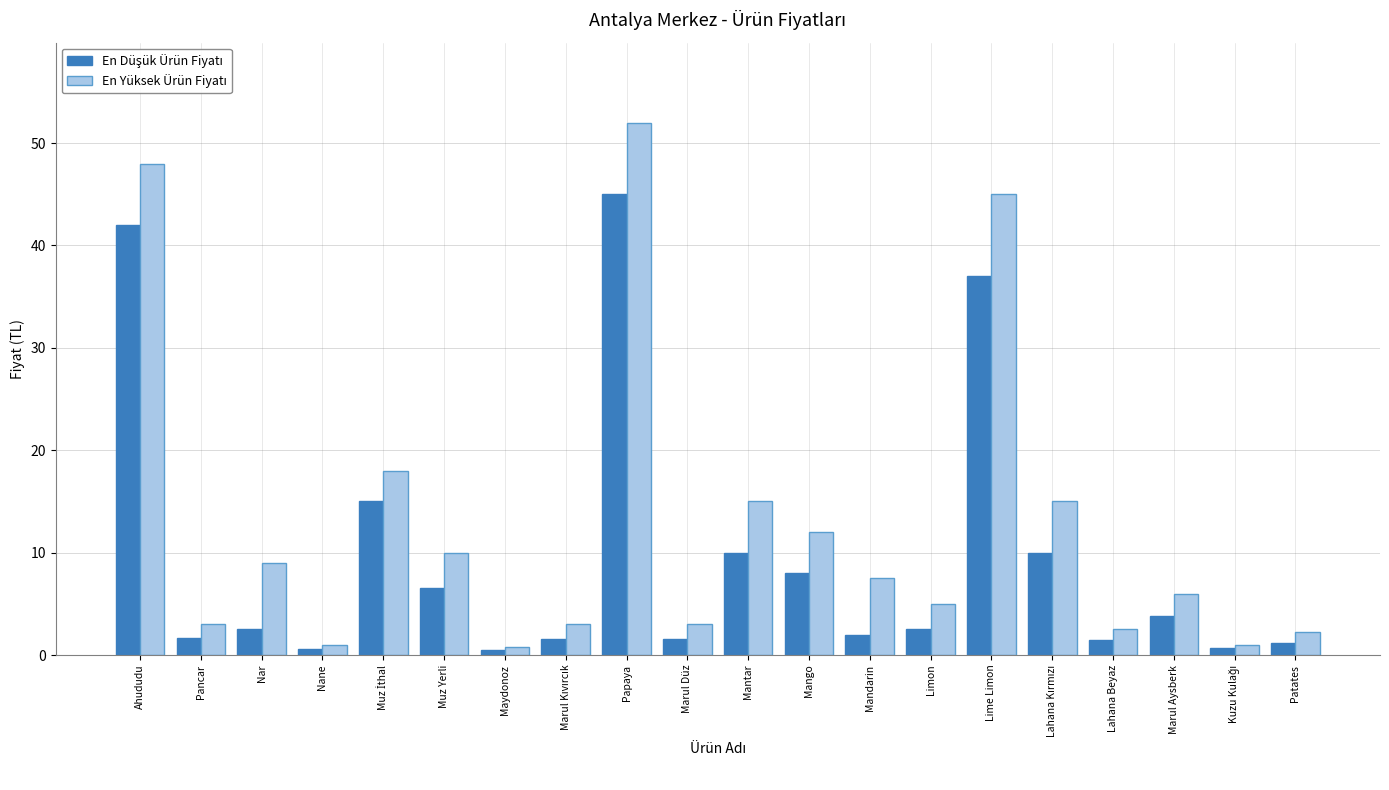

What is the maximum value shown in the chart?

52.0